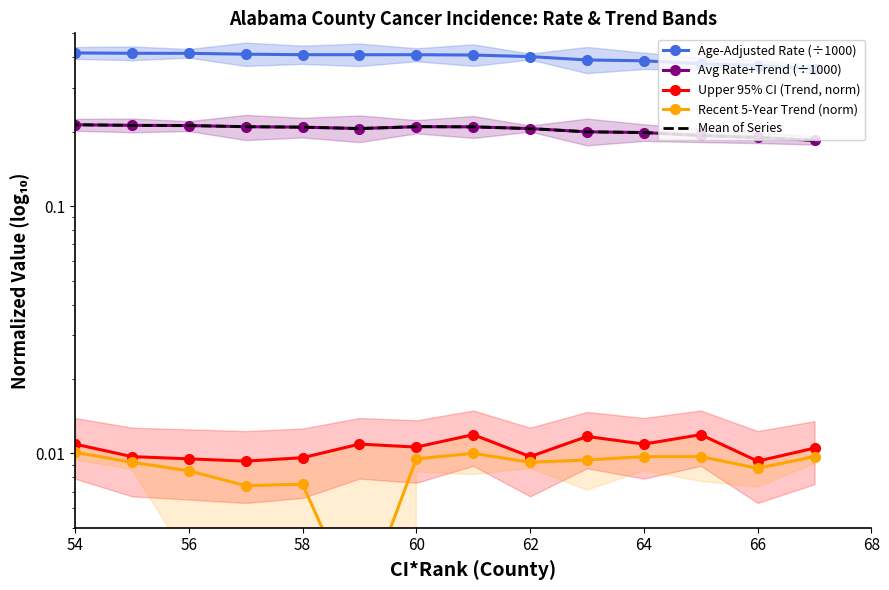

True or false: Mean of Series and Avg Rate+Trend (÷1000) cross at least once.

False